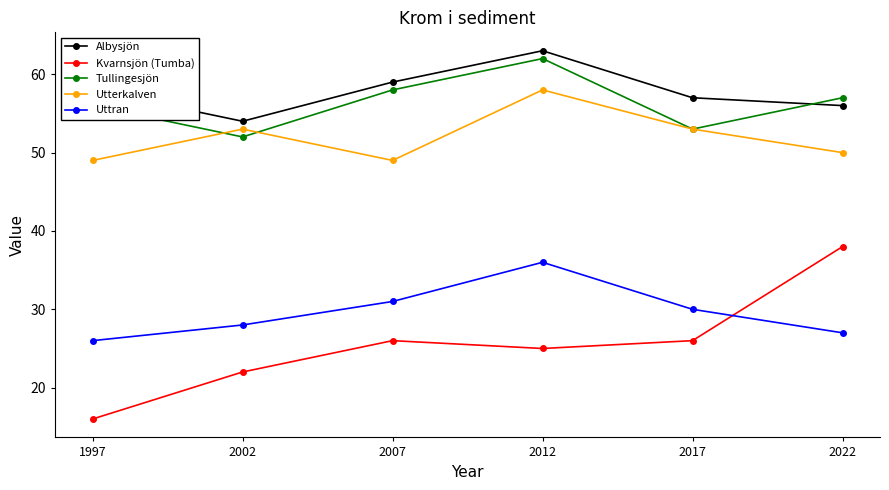

What is the spread (max minus min) of values at 1997?

42